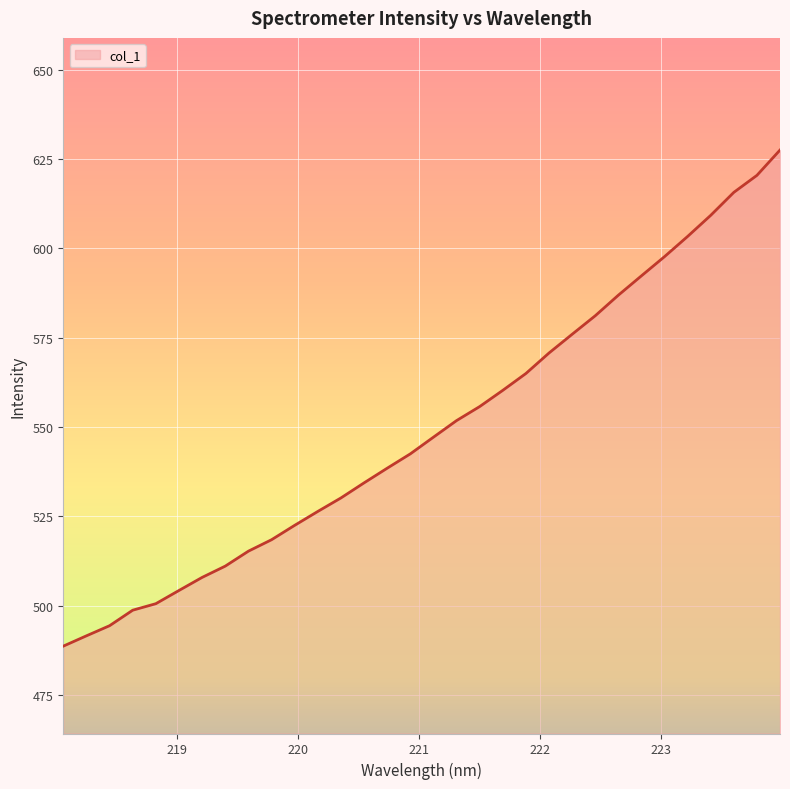

What is the maximum value shown in the chart?

627.5